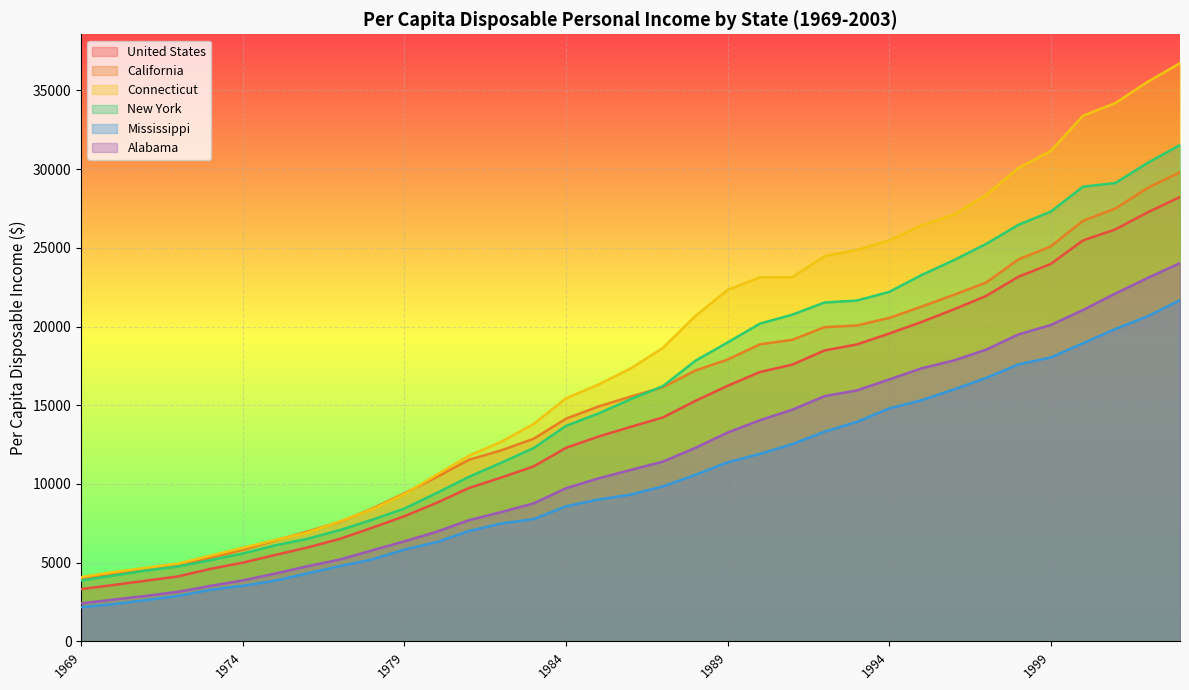

True or false: Connecticut and Mississippi cross at least once.

False